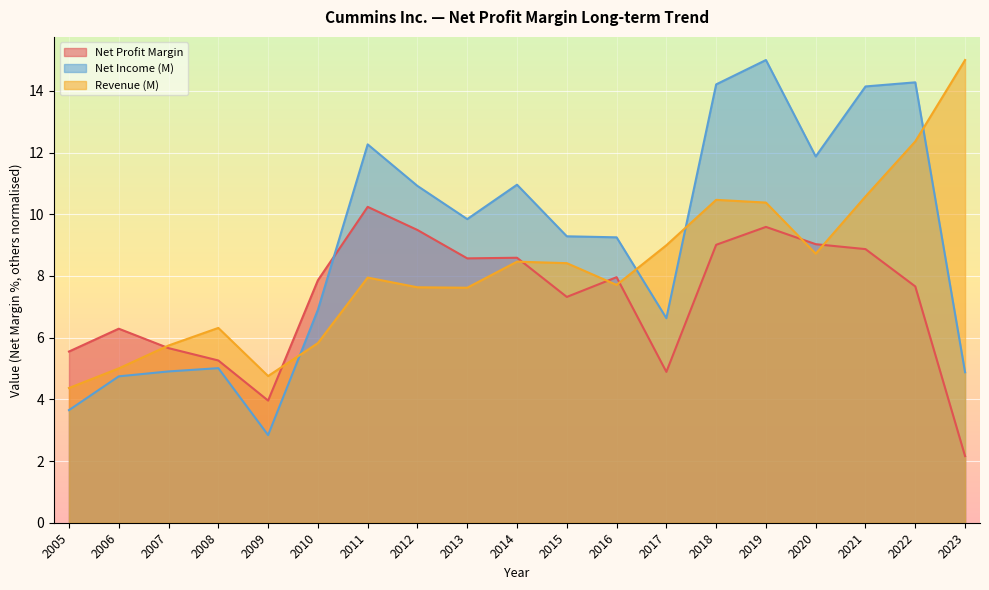

What is the average value of the Net Profit Margin series?

7.3